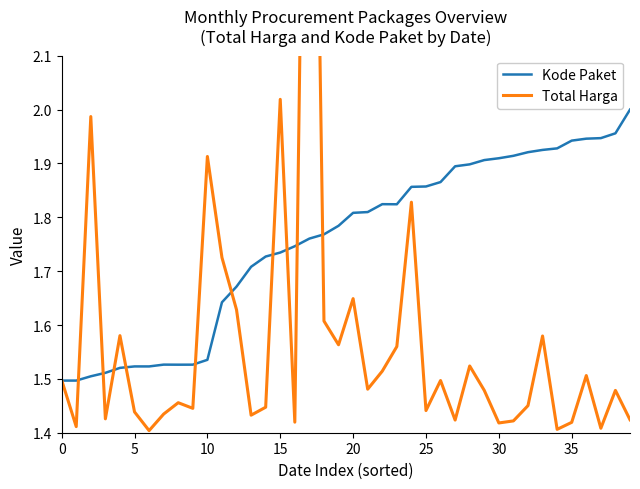

True or false: Kode Paket has a value of 2.7 at 25.

False